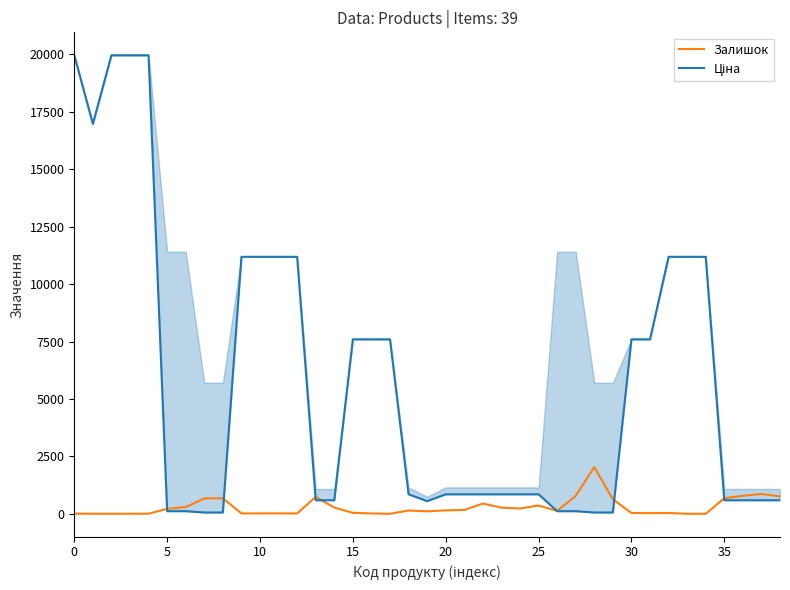

Is the value of Залишок at 25 greater than the value of Ціна at 24?

No